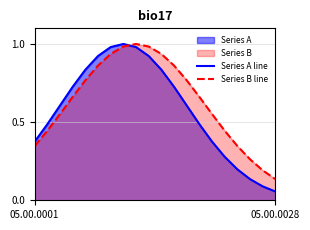

In Series A line, how many points are higher than both neighbors (excluding endpoints)?

1